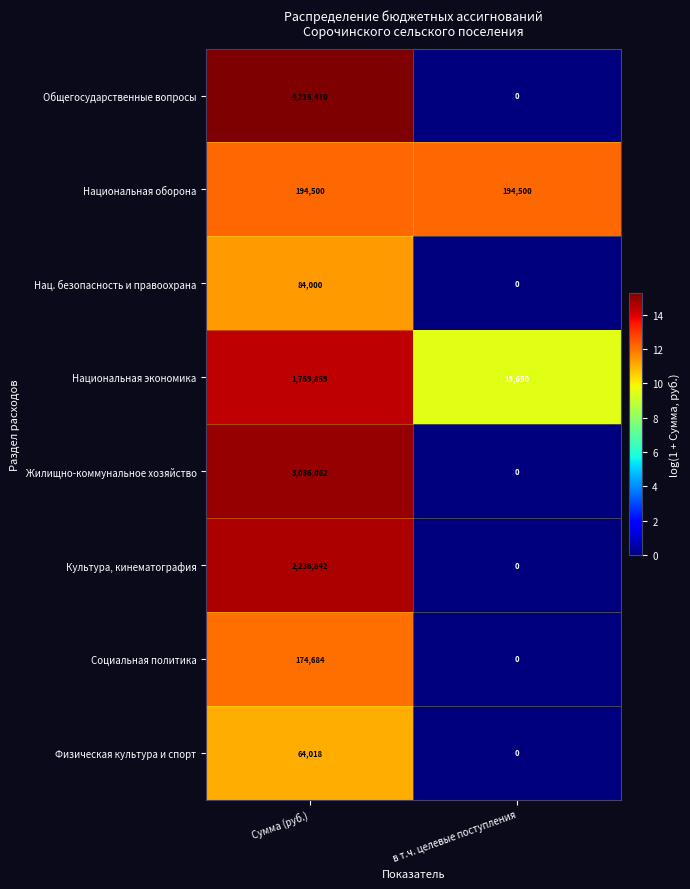

At which category is the sum across all series the highest?

Сумма (руб.)